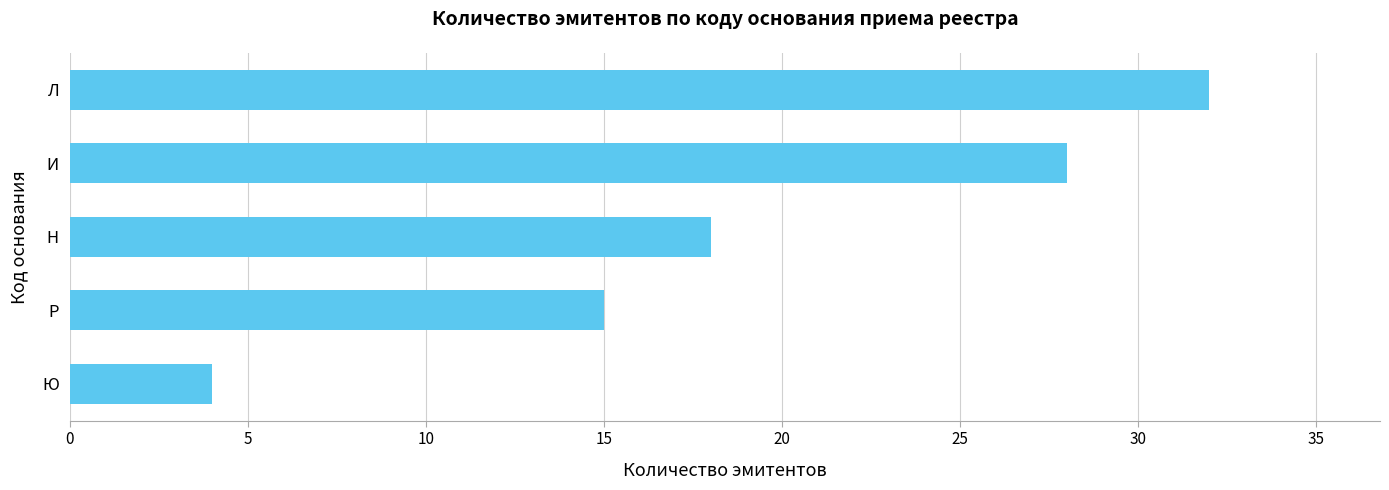

Reading top to bottom, transcribe all the data shown in this chart.

Л=32	И=28	Н=18	Р=15	Ю=4